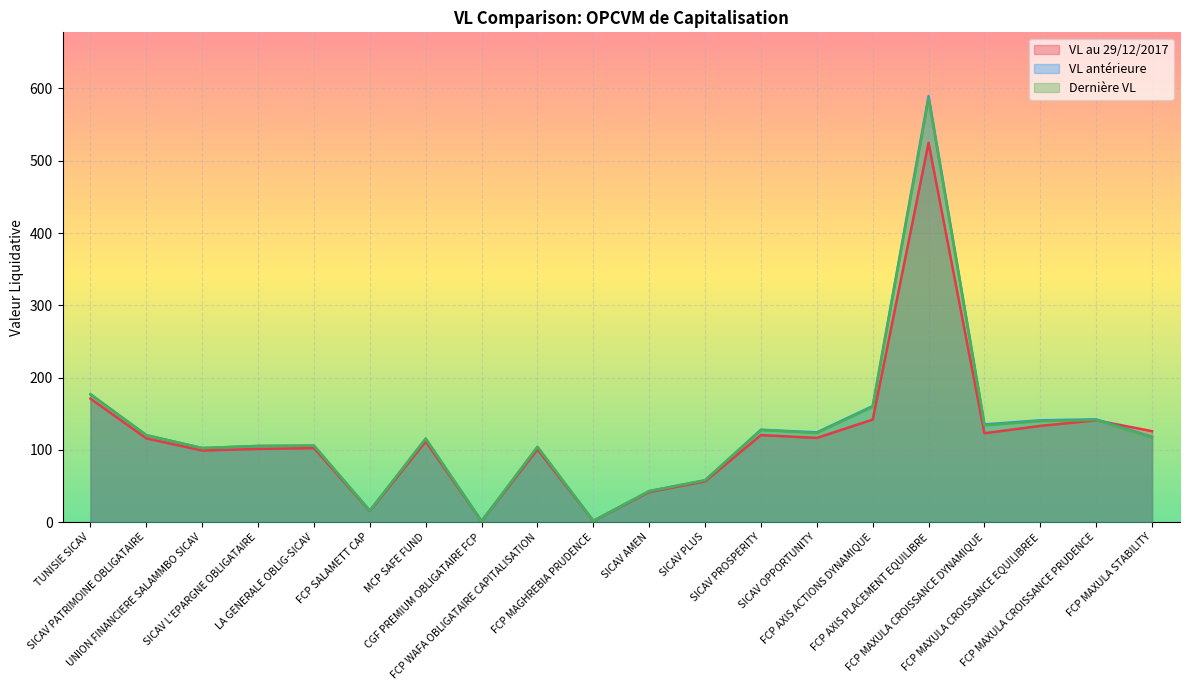

At which label is VL antérieure closest to 295?

TUNISIE SICAV